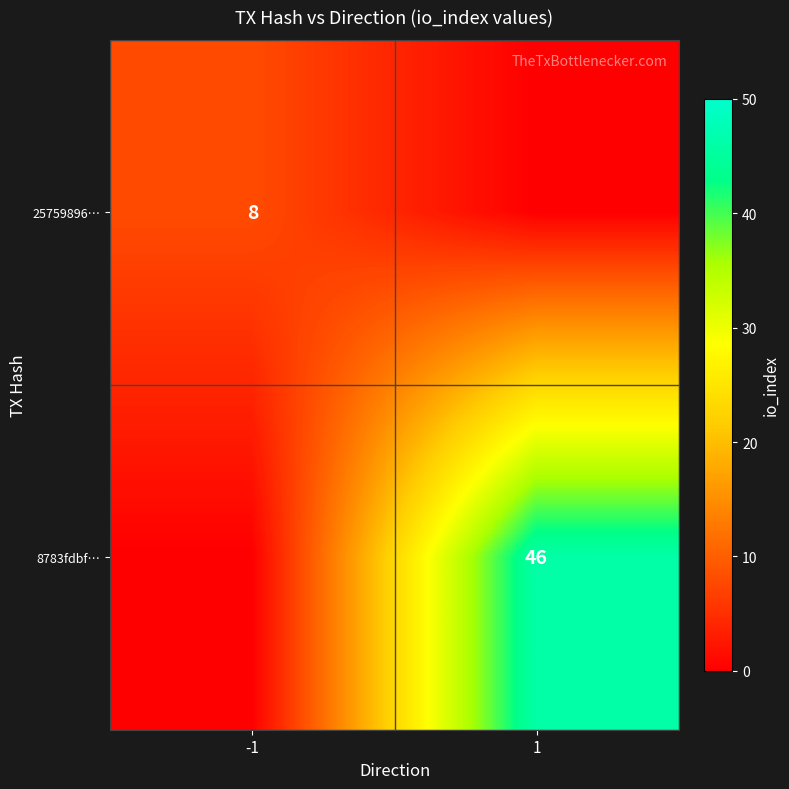

The value of 25759896… at -1 is 8. True or false?

True